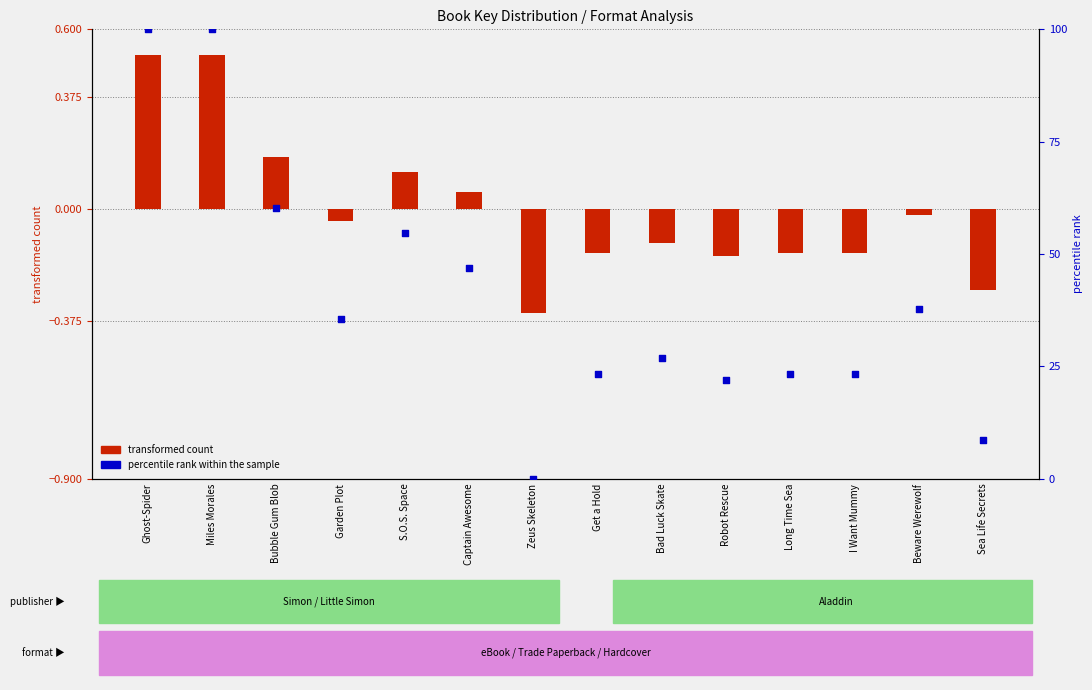

What is the total value across all series at Captain Awesome?

47.0